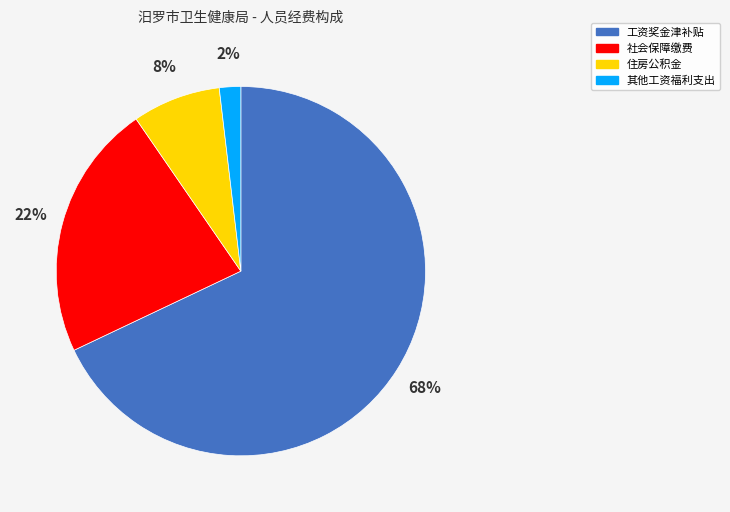

What is the largest slice in the pie chart?

工资奖金津补贴